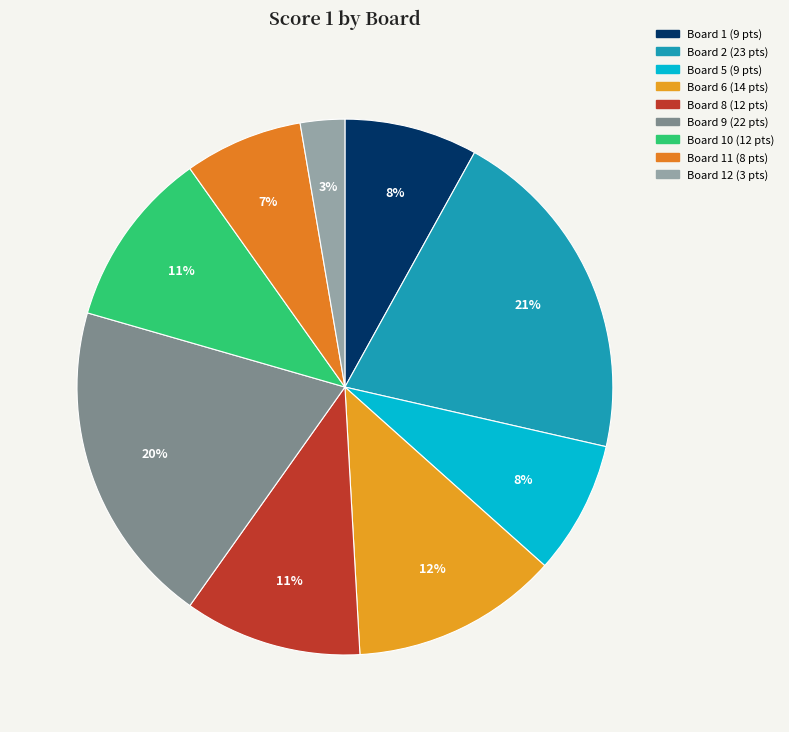

Count the number of slices in the pie.

9